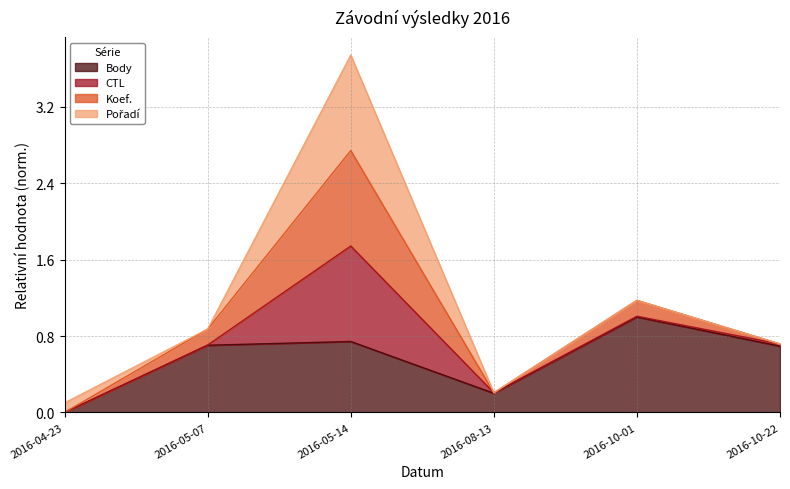

True or false: Koef. and Body intersect in this chart.

False